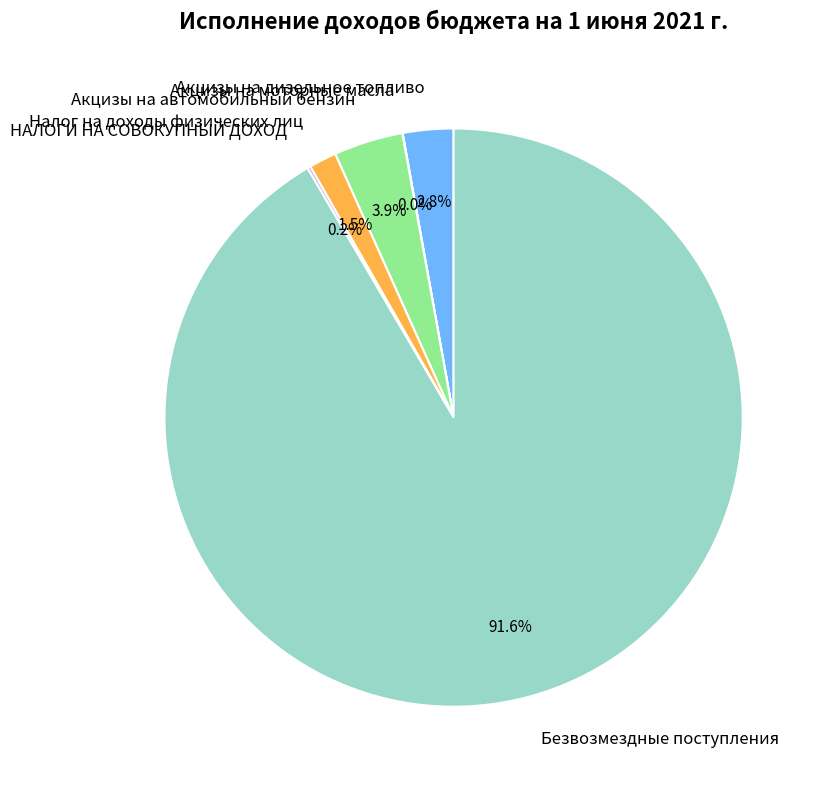

Is there any slice that represents more than half of the pie?

Yes